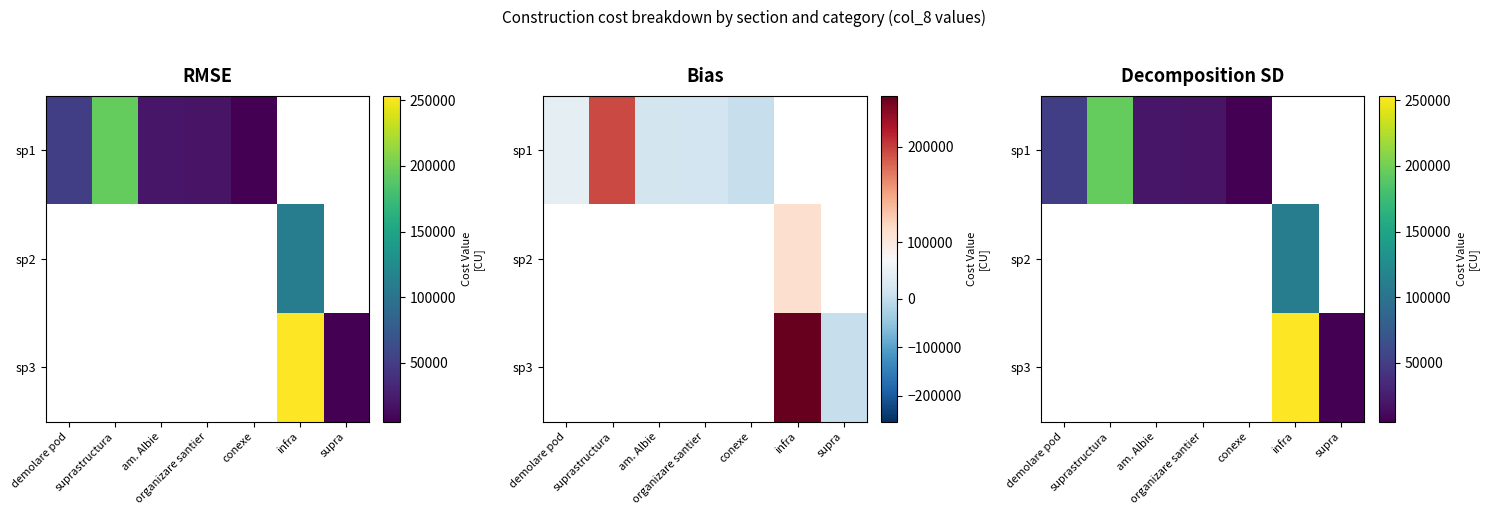

Which series has the widest spread of values?

sp3